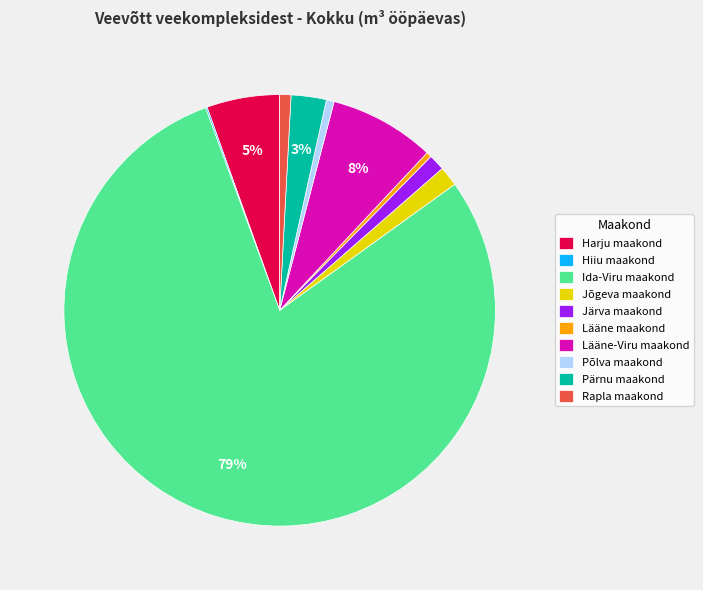

Which has a higher value, Järva maakond or Lääne-Viru maakond?

Lääne-Viru maakond